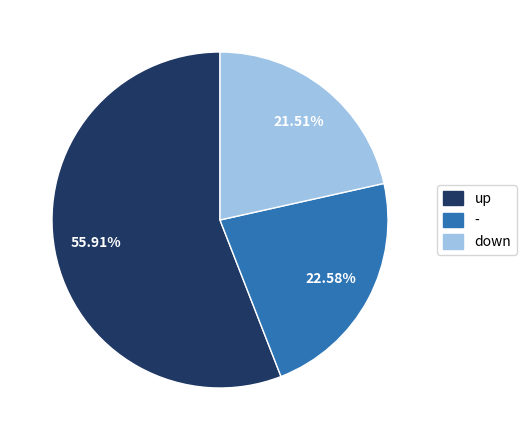

Does - represent more than half of the total?

No